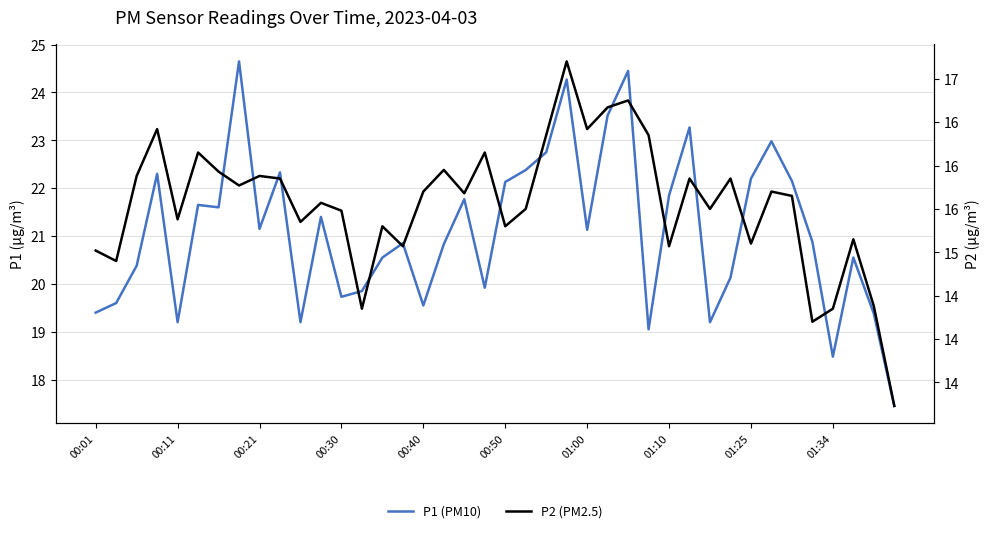

Does the chart display data point markers on the line(s)?

No